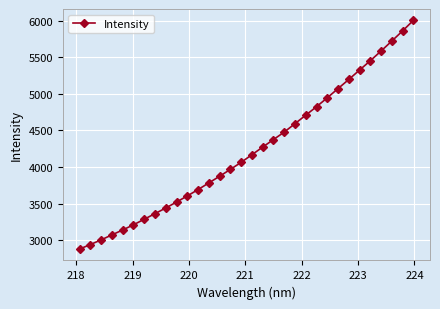

True or false: there are more than 2 points higher than both neighbors.

False